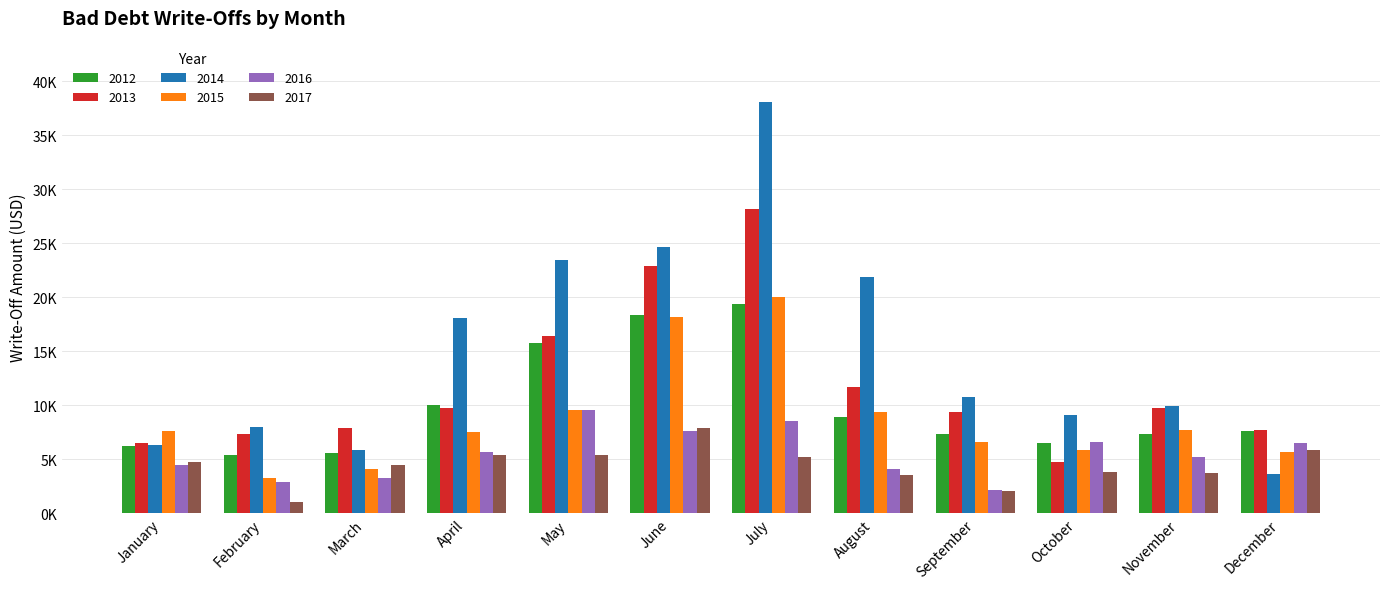

Rank the series by their maximum value, from highest to lowest.

2014, 2013, 2015, 2012, 2016, 2017